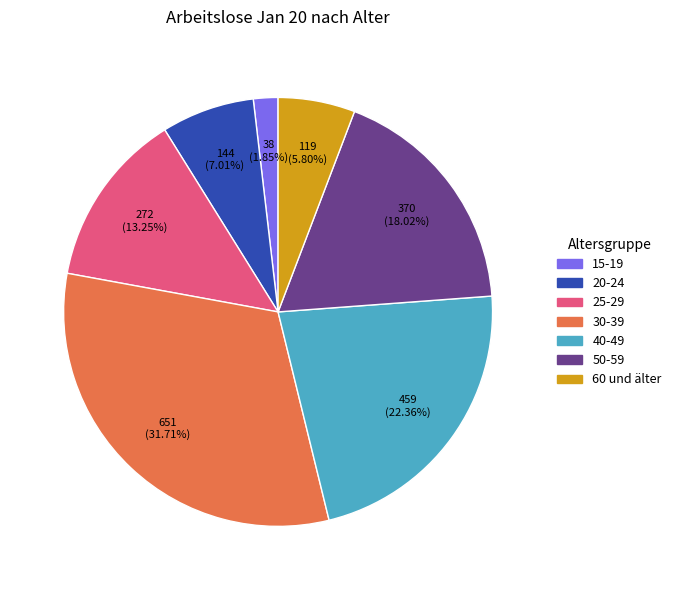

Do 15-19 and 50-59 together represent more than half of the pie?

No